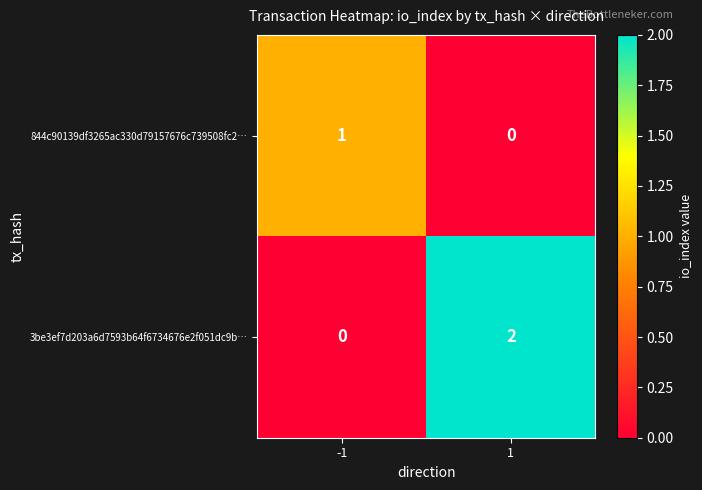

Rank the series by their maximum value, from lowest to highest.

844c90139df3265ac330d79157676c739508fc2…, 3be3ef7d203a6d7593b64f6734676e2f051dc9b…